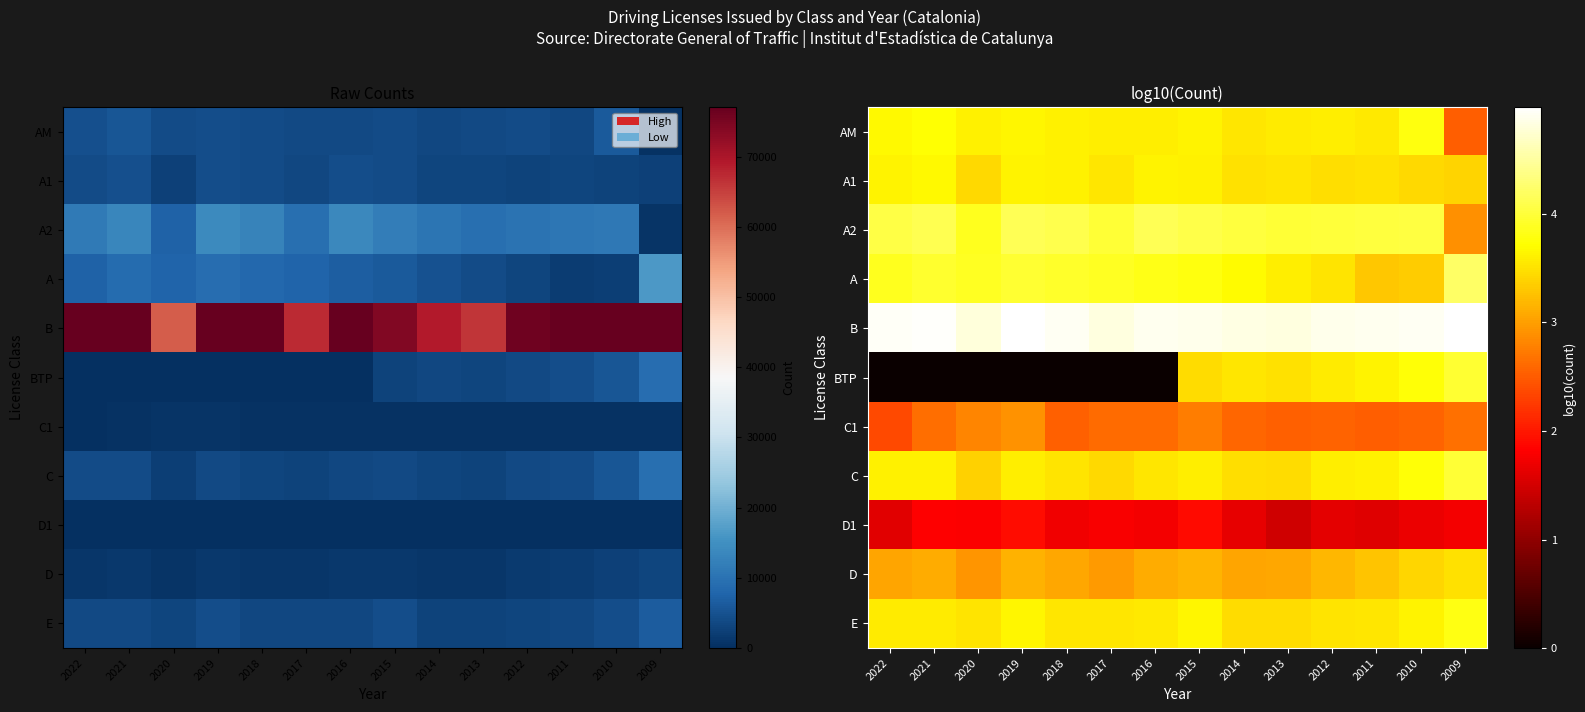

Between 2021 and 2015, which is larger?

2021